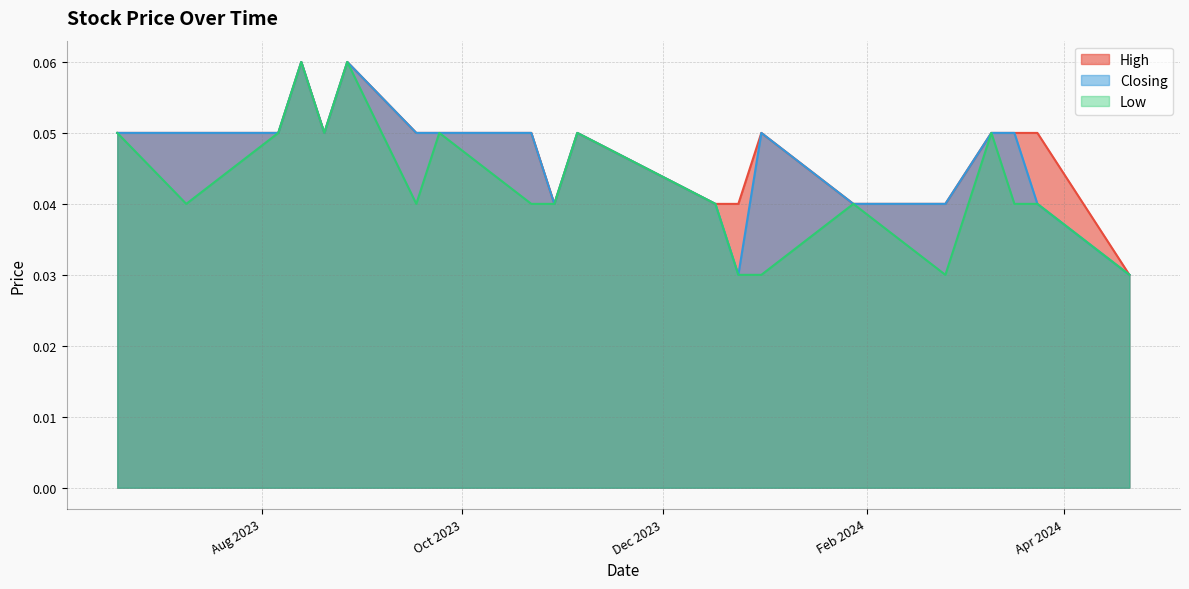

True or false: Low has more than 0 interior local peaks.

True